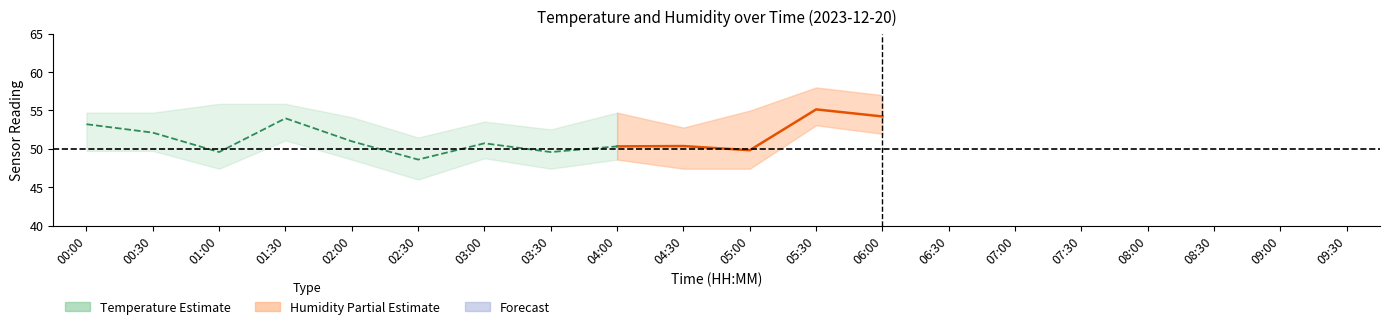

What is the label of the 9th point from the left?

04:00